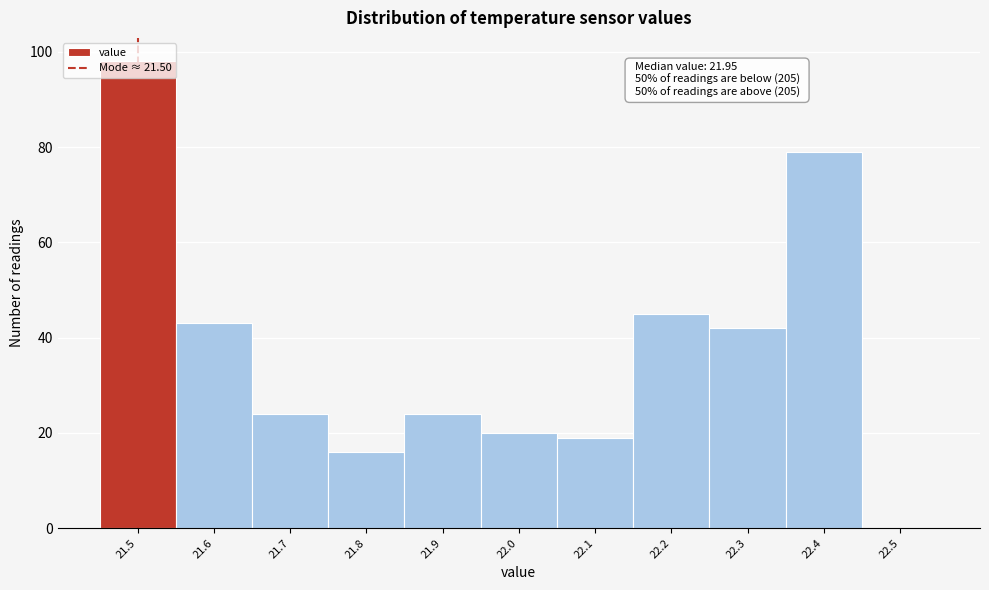

Which range on the x-axis has the tallest bar?

21.45 to 21.55